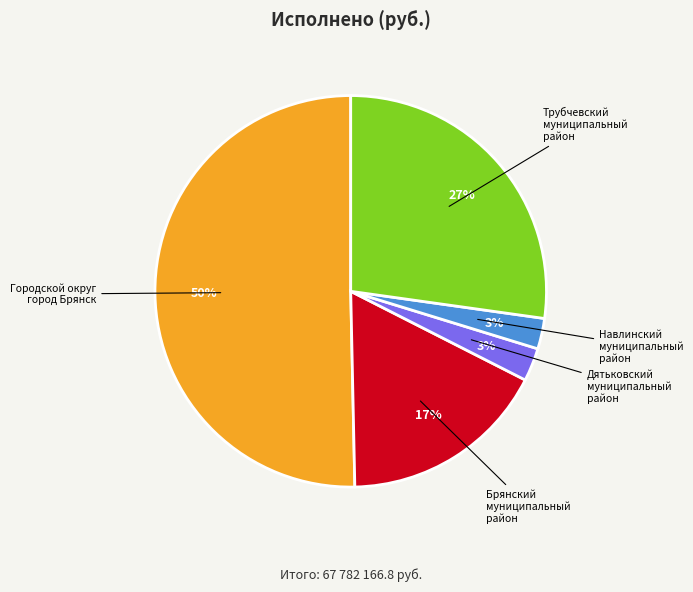

To the nearest percent, what is the average slice percentage?

20%